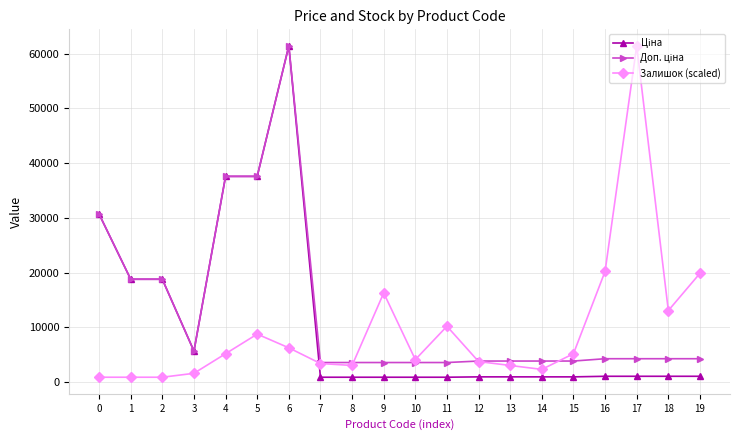

What is the difference between the highest and lowest values at 5?

28817.0